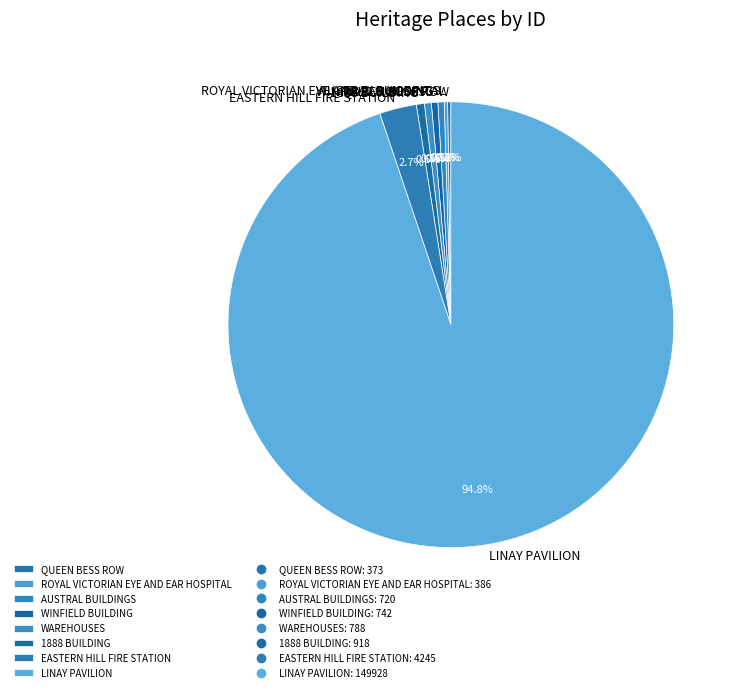

Between AUSTRAL BUILDINGS and LINAY PAVILION, which is larger?

LINAY PAVILION